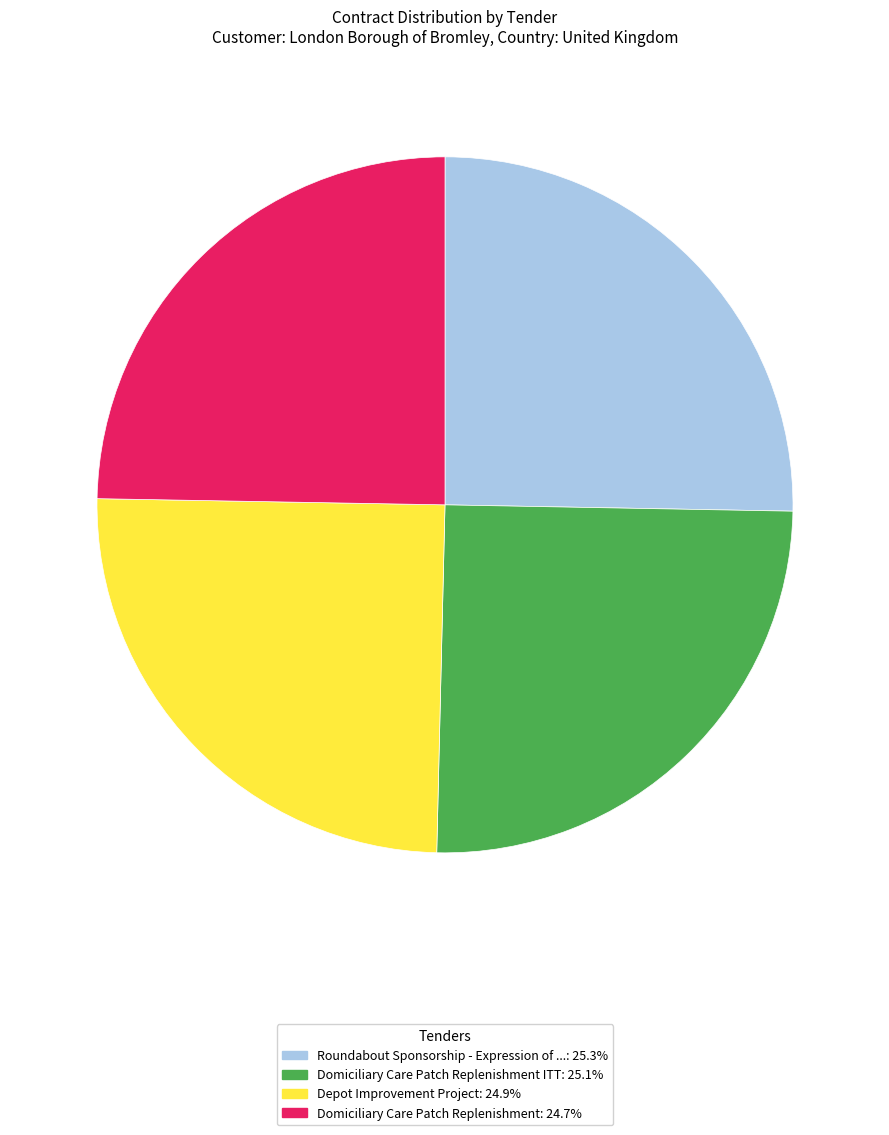

How many segments does this pie chart have?

4